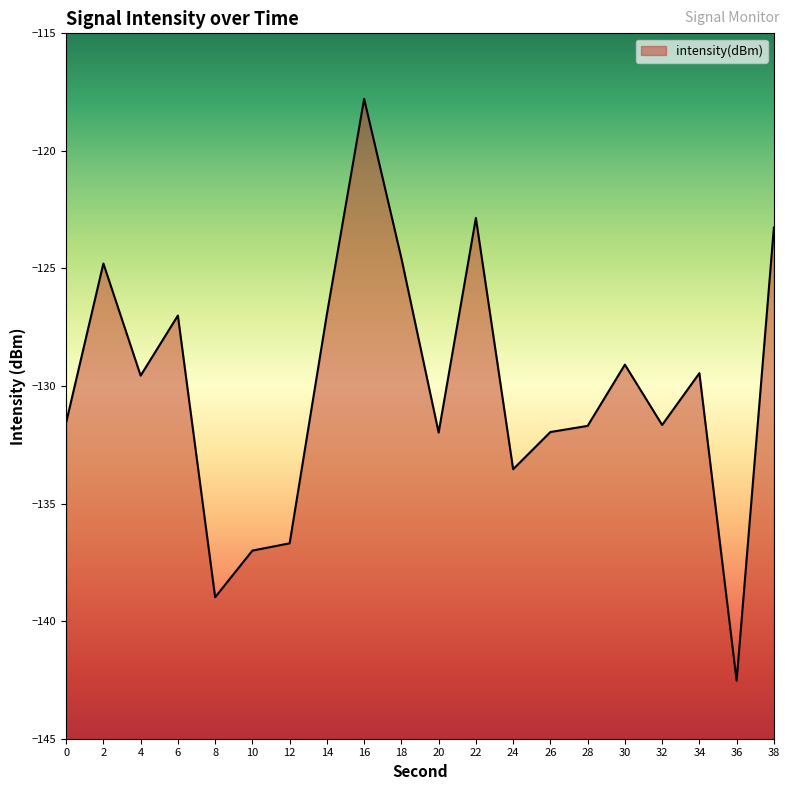

Reading right to left, extract all data points from this chart.

-123.3	-142.5	-129.5	-131.7	-129.1	-131.7	-132.0	-133.5	-122.9	-132.0	-124.6	-117.8	-126.9	-136.7	-137.0	-139.0	-127.0	-129.6	-124.8	-131.6